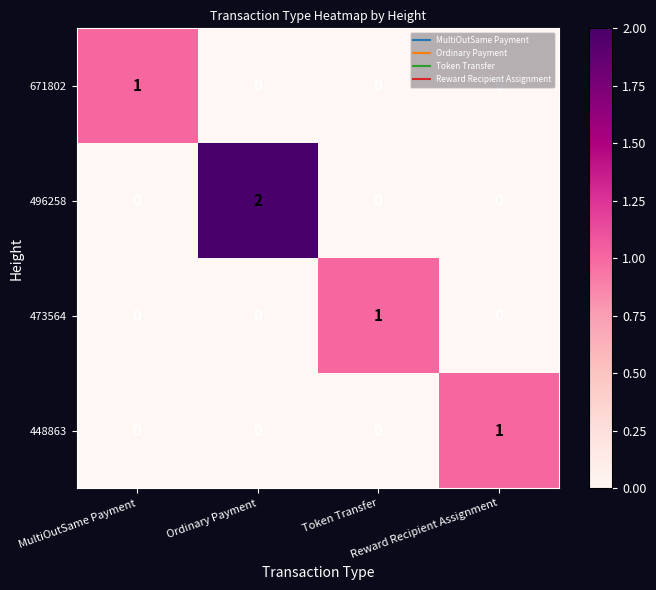

Which series has the widest spread of values?

496258